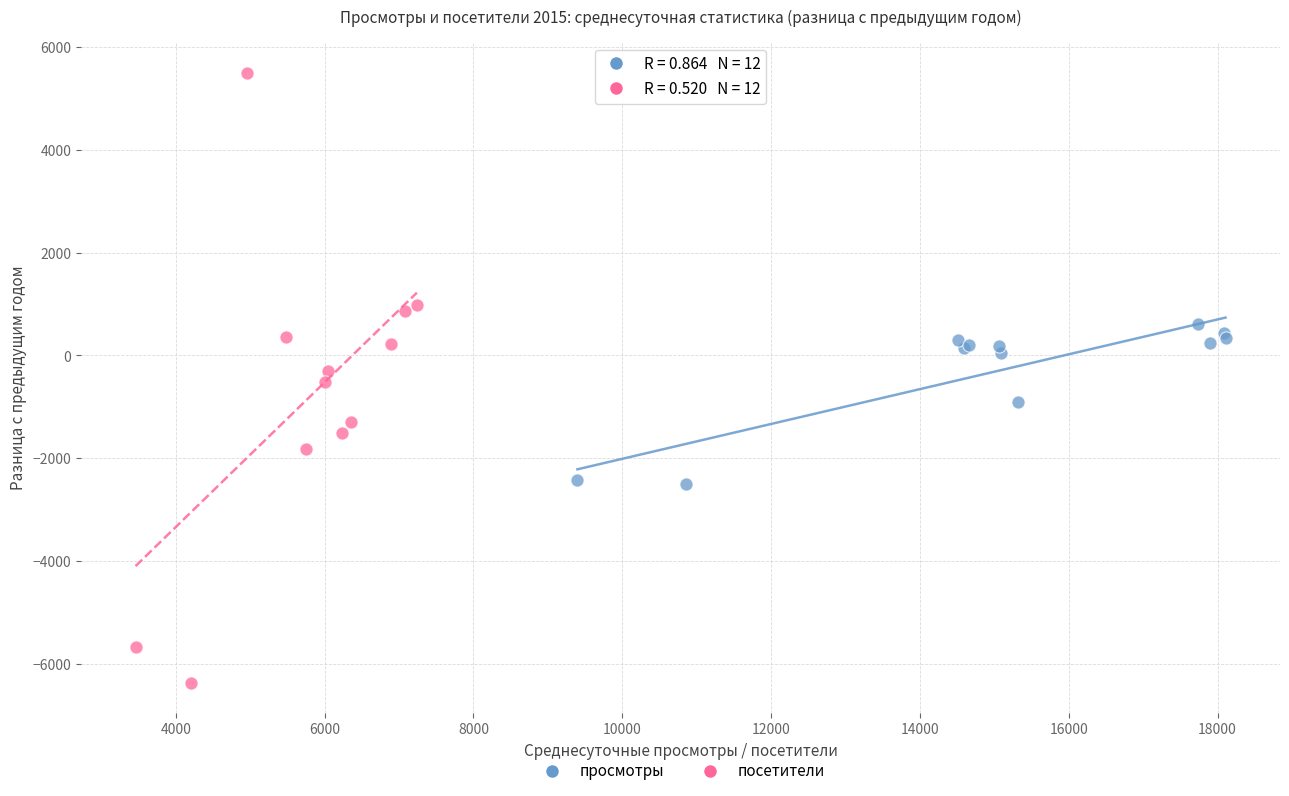

Which series has the widest spread of Y values?

посетители